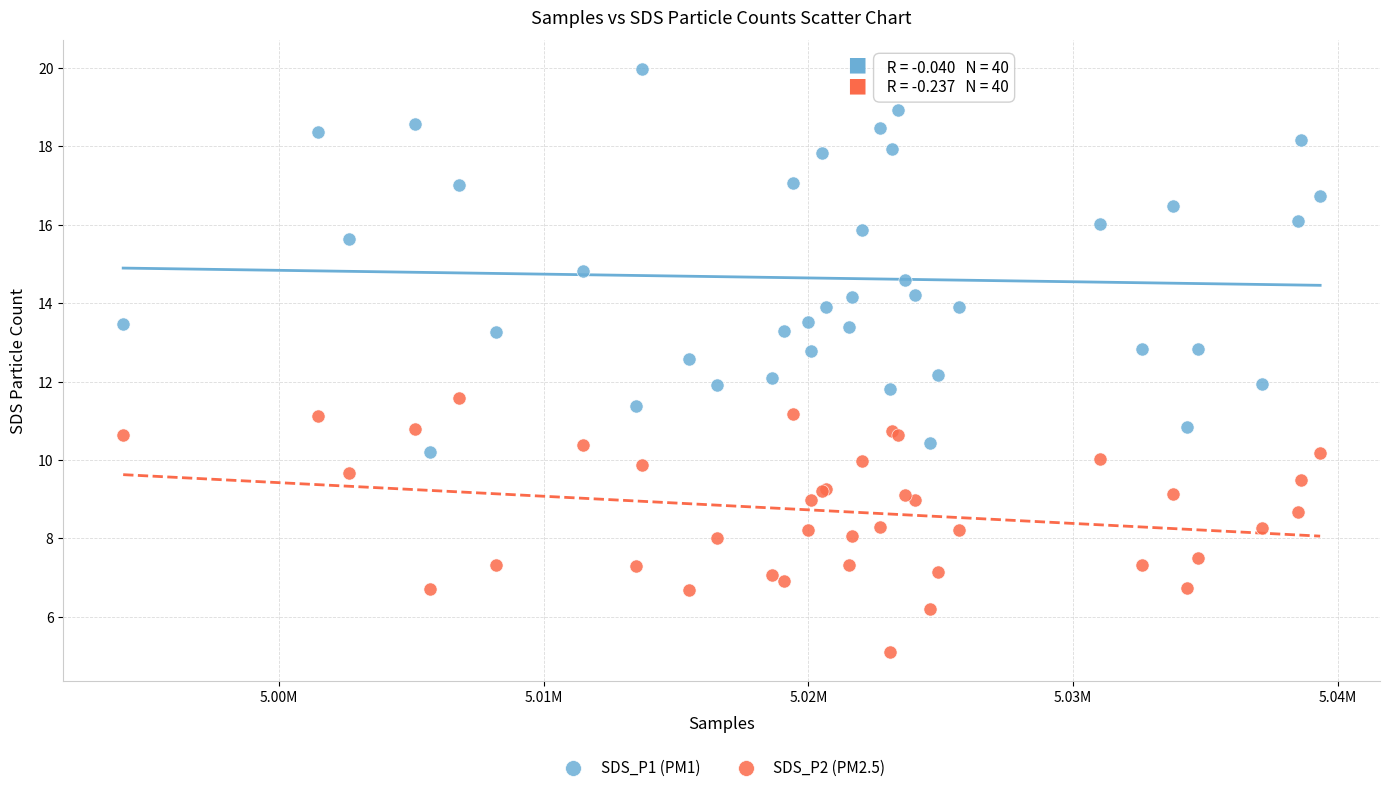

Which series contains the lowest Y value?

SDS_P2 (PM2.5)